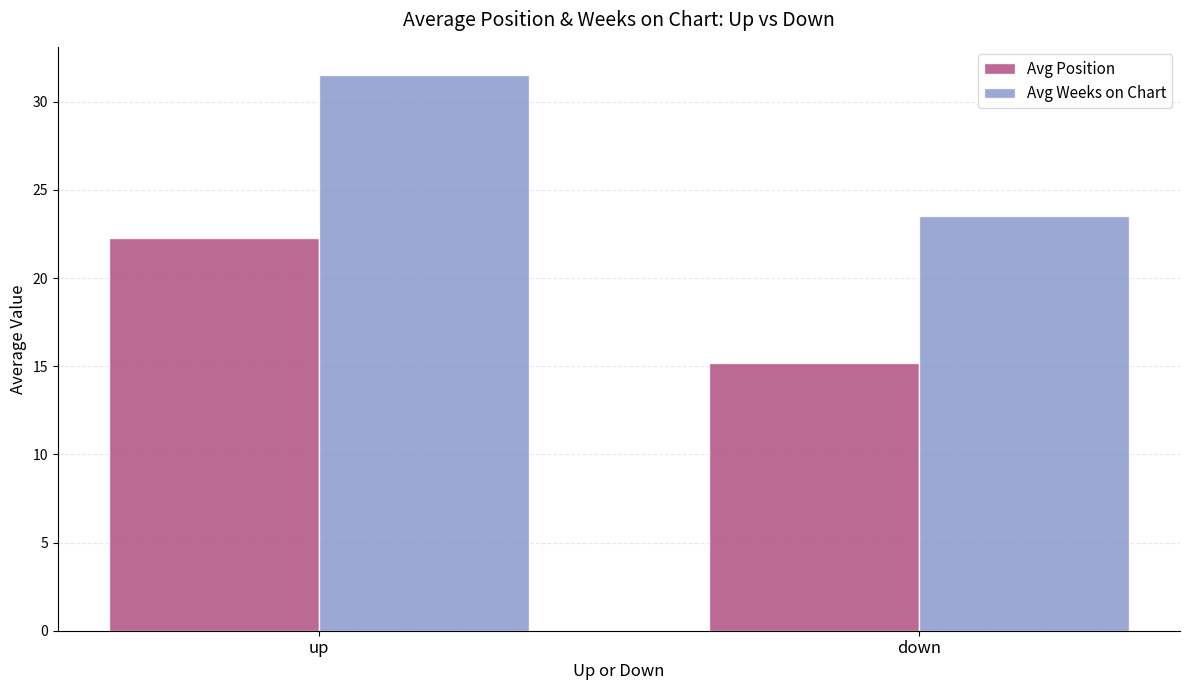

True or false: Avg Weeks on Chart has a value of 14.5 at down.

False